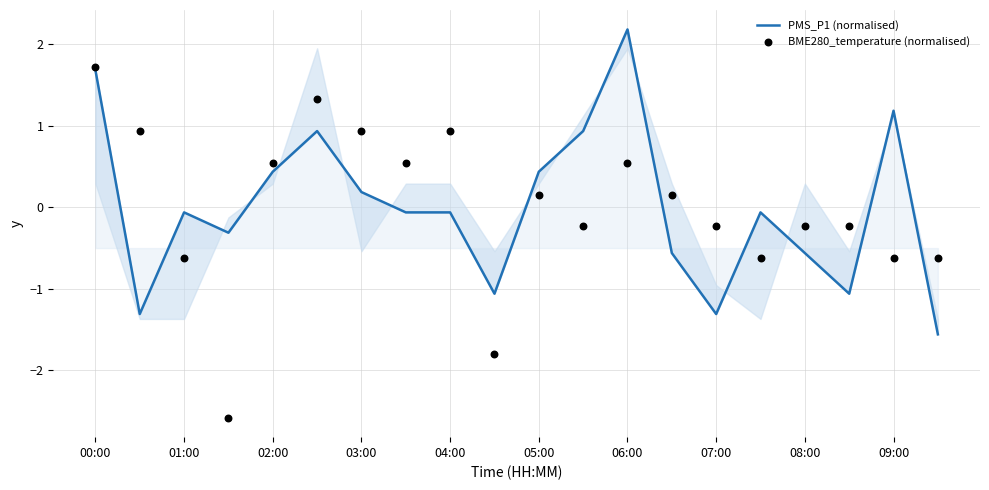

Which series has the largest Y range (max minus min)?

BME280_temperature (normalised)